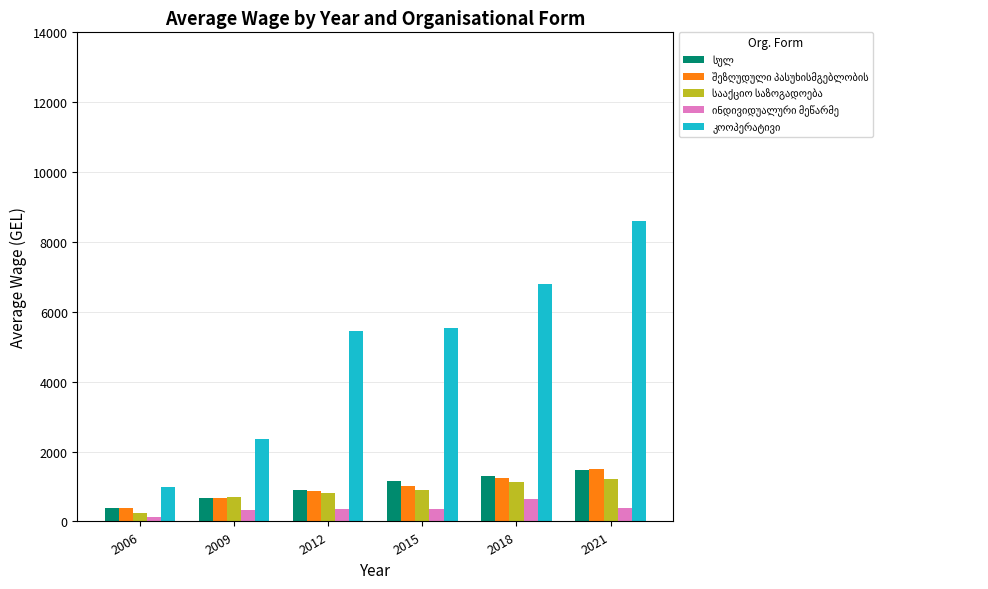

What is the spread (max minus min) of values at 2012?

5115.3